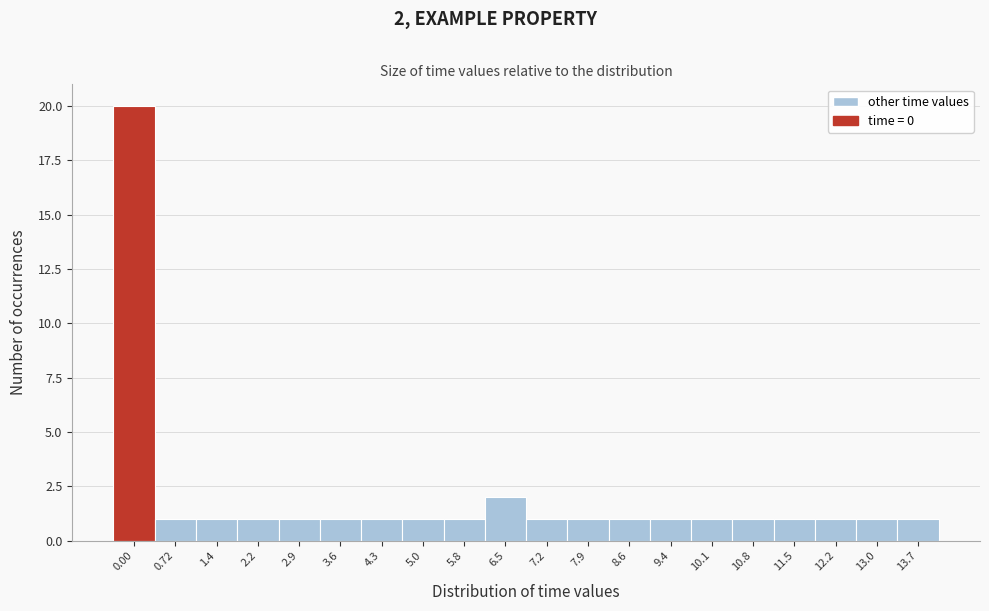

Reading left to right, list all the values displayed in this chart.

20	1	1	1	1	1	1	1	1	2	1	1	1	1	1	1	1	1	1	1